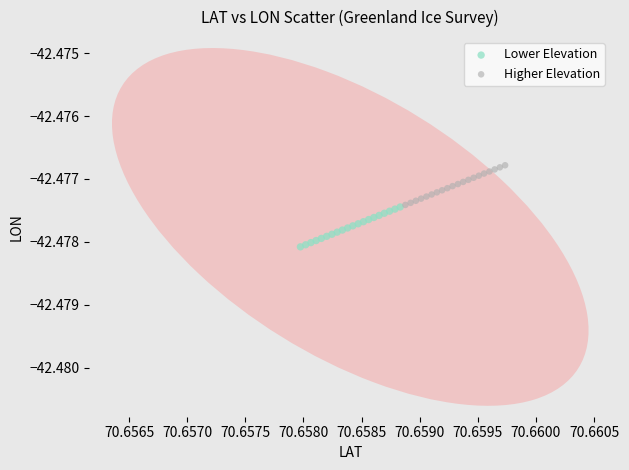

Which series contains the lowest Y value?

Lower Elevation